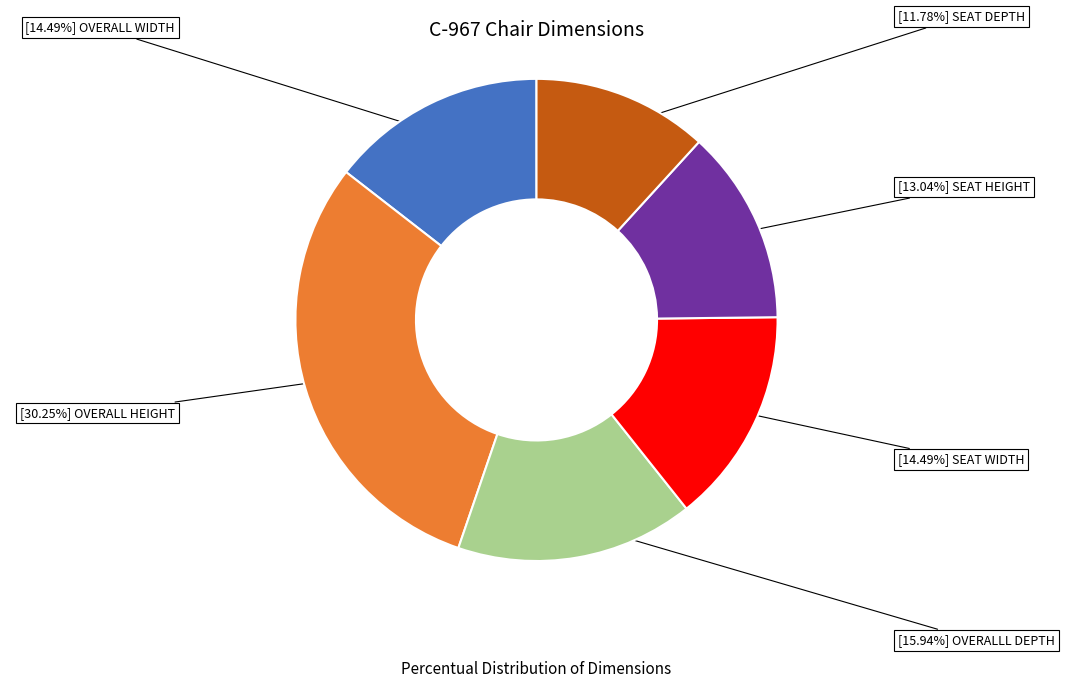

Is there any slice that represents more than half of the pie?

No